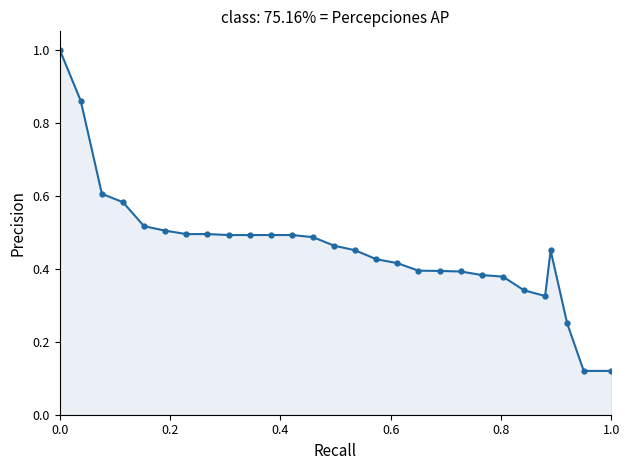

What is the maximum value shown in the chart?

1.0